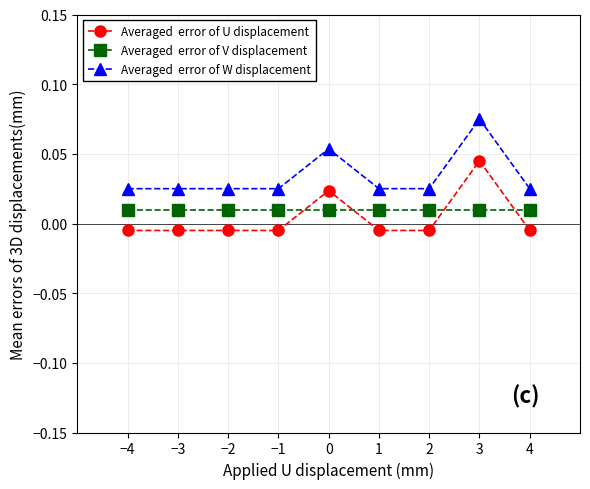

What position from the left is 3?

8